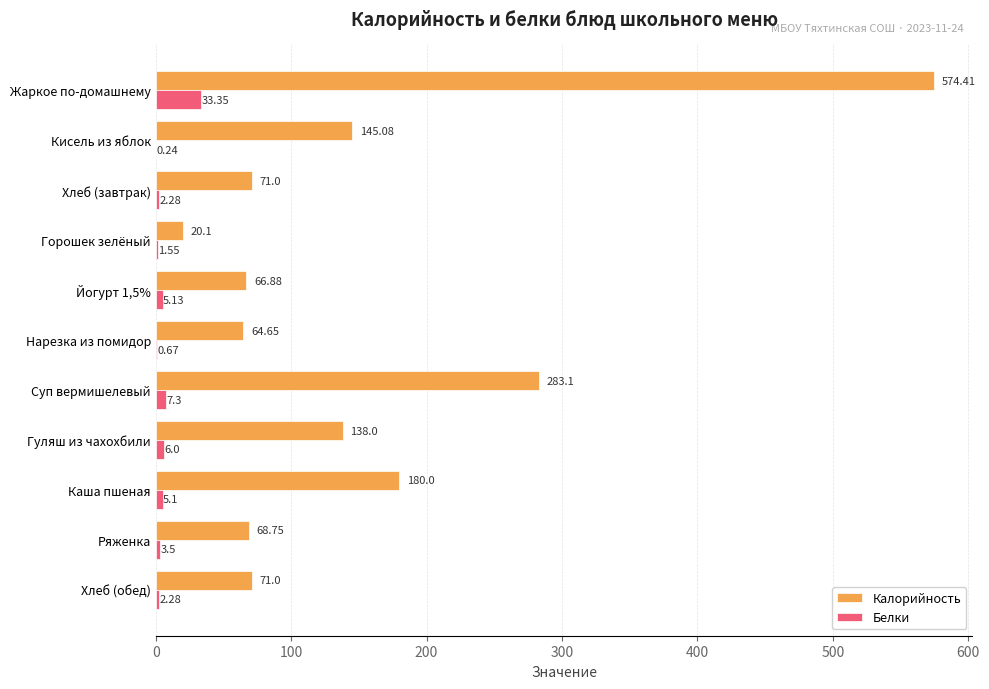

Between Йогурт 1,5% and Каша пшеная, which series saw the biggest shift?

Калорийность